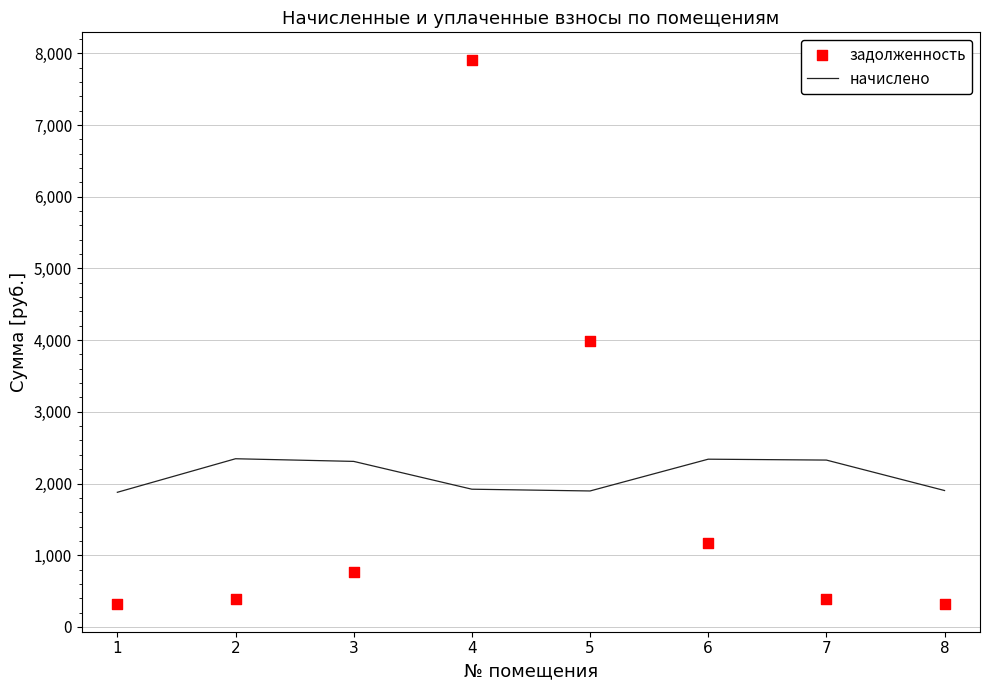

At which category is the sum across all series the highest?

4